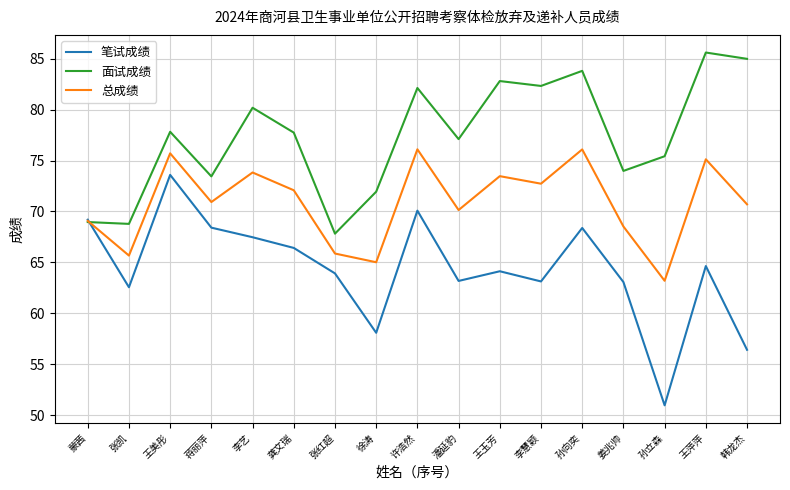

At which label is 总成绩 closest to 69?

蒙茜